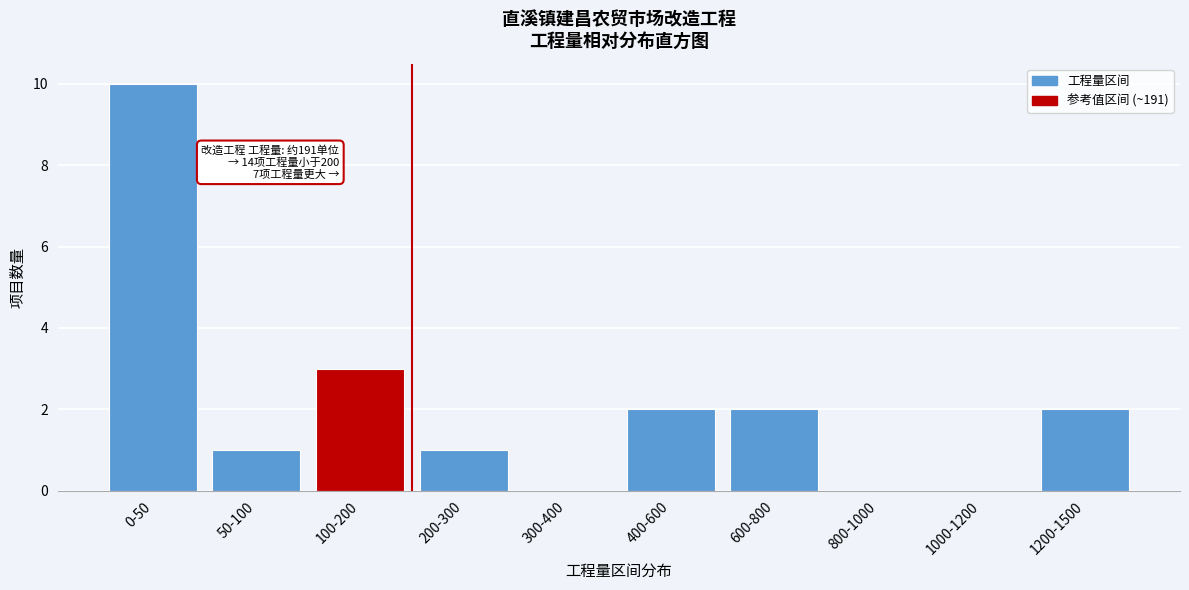

Reading left to right, transcribe all the data shown in this chart.

0-50=10	50-100=1	100-200=3	200-300=1	300-400=0	400-600=2	600-800=2	800-1000=0	1000-1200=0	1200-1500=2